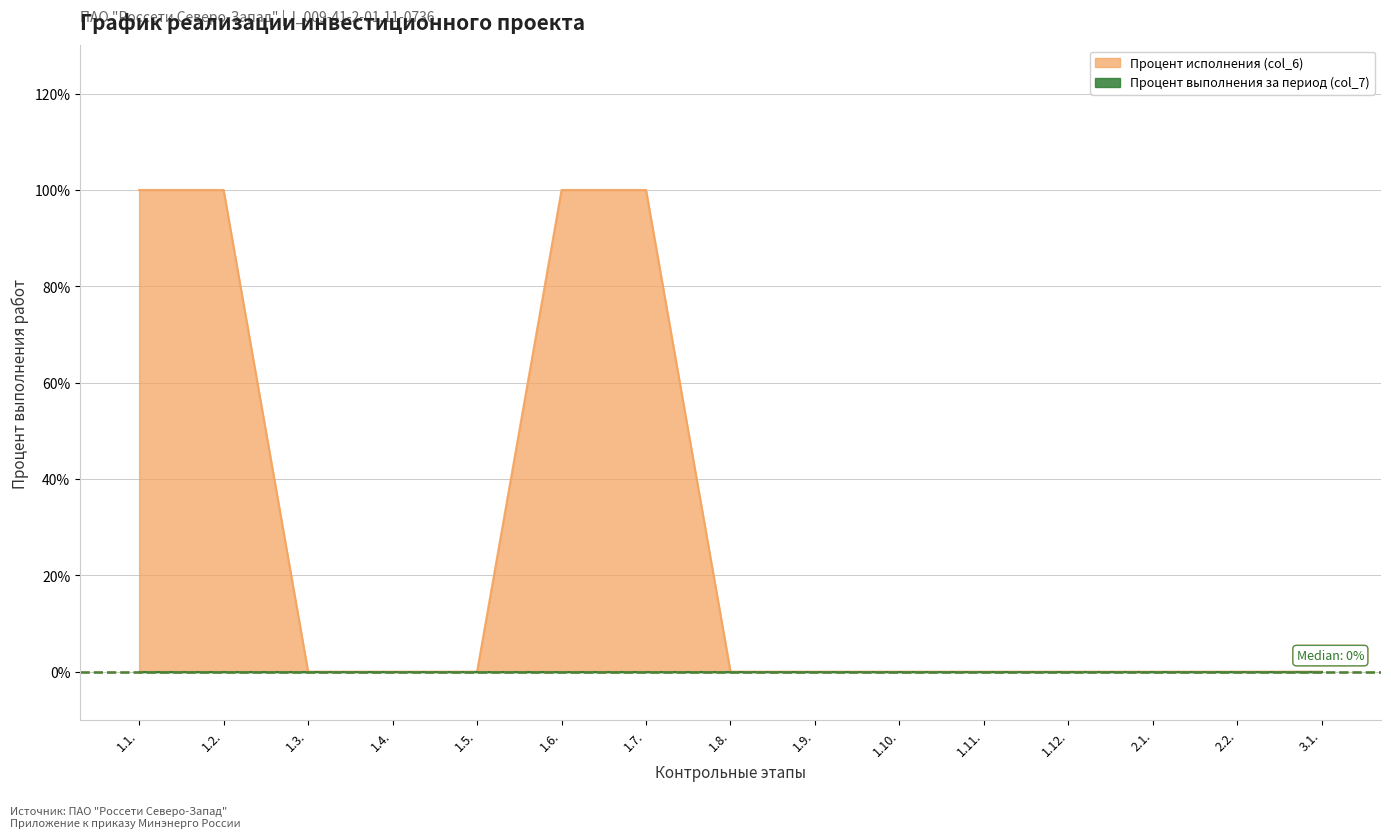

True or false: the data has more than 0 interior local peaks.

False